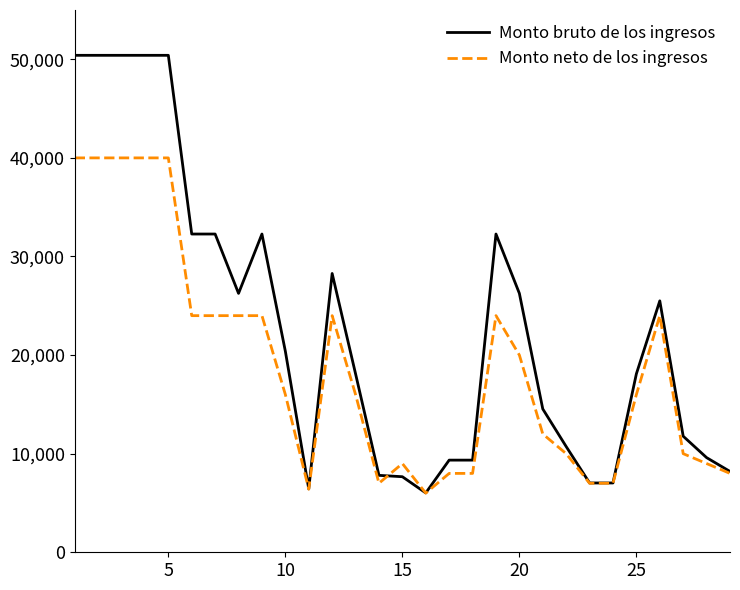

Does the chart have visible grid lines?

No